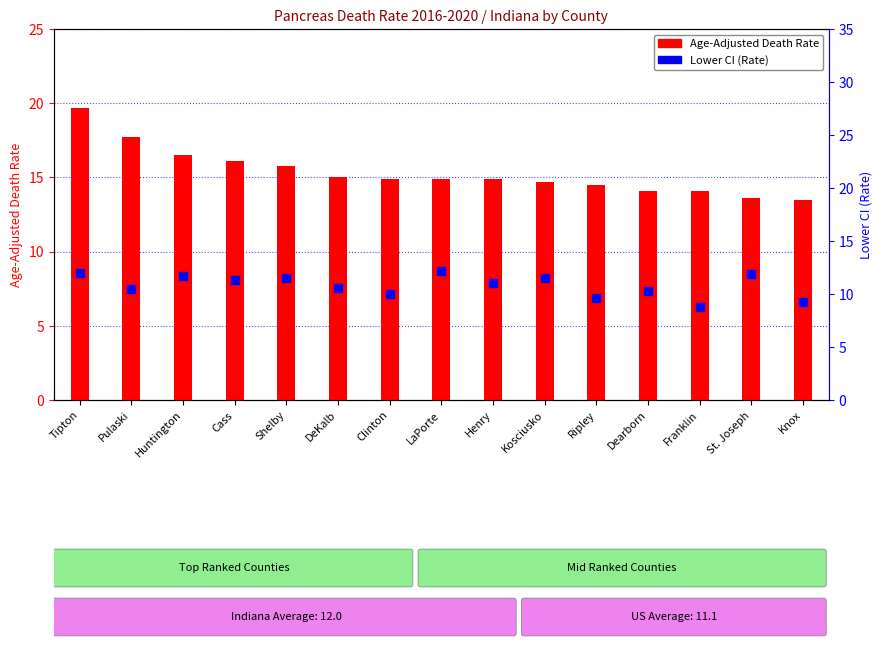

Is the value of Age-Adjusted Death Rate at Pulaski greater than the value of Lower CI (Rate) at Huntington?

Yes